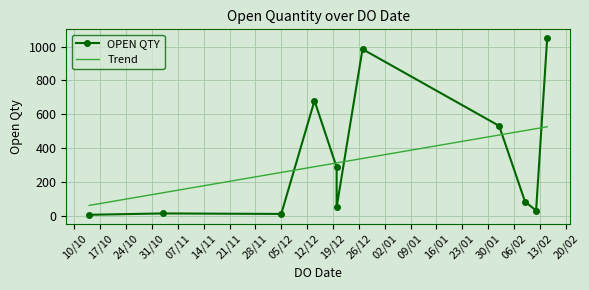

How many values in the OPEN QTY series are below 83?

5